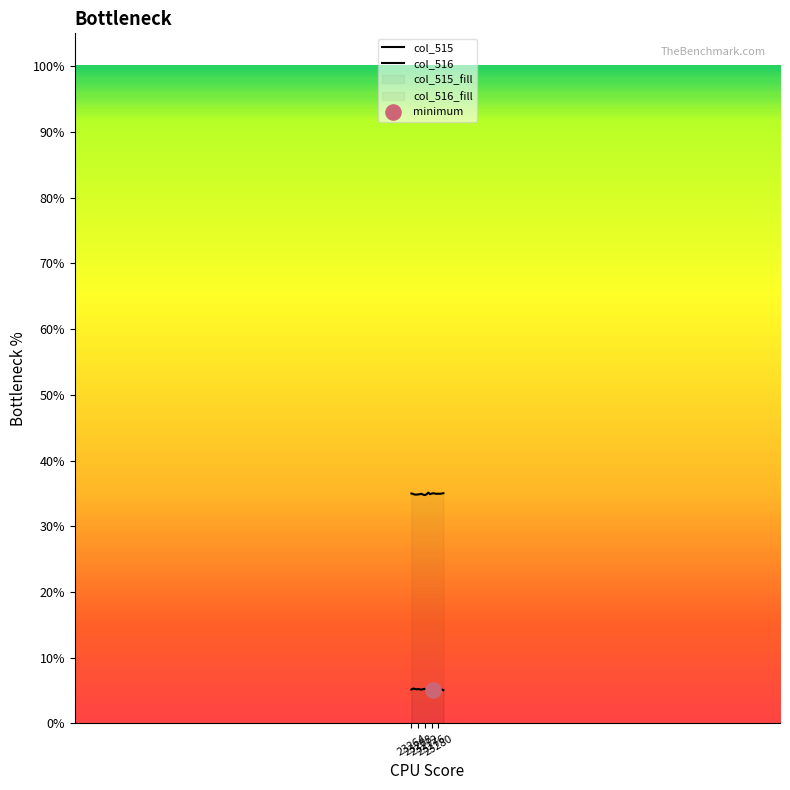

At how many categories does at least one series exceed 33?

20